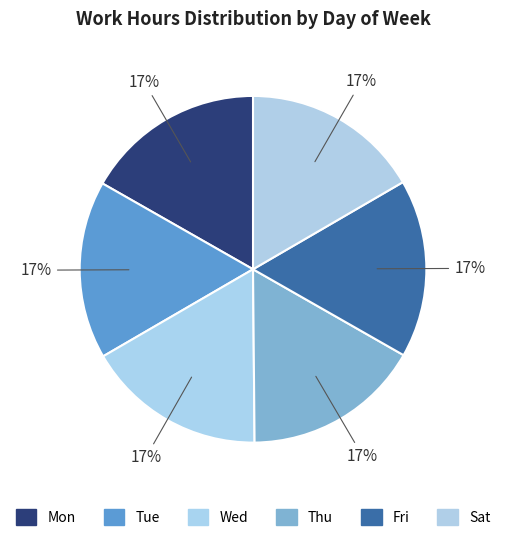

What is the largest slice in the pie chart?

Wed